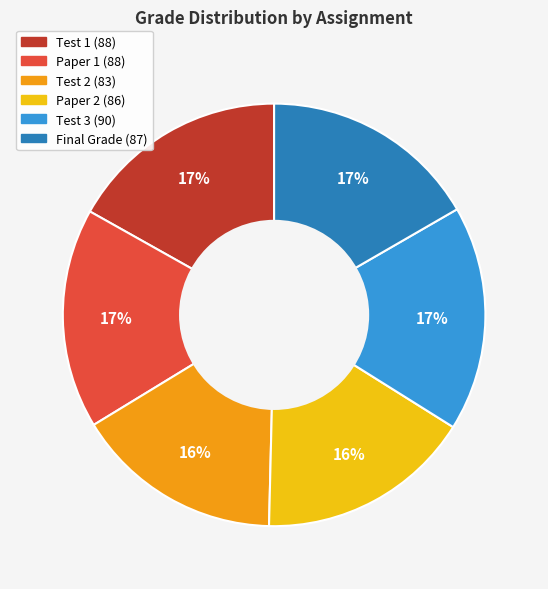

Does Test 2 account for over 50% of the chart?

No